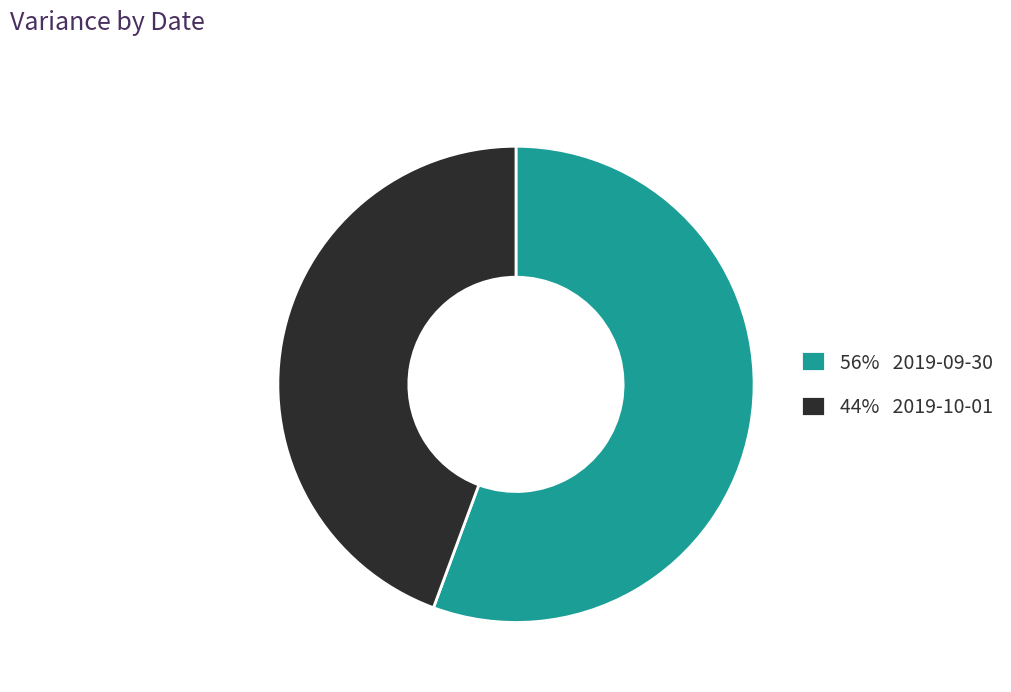

Which slice is the largest?

56% 2019-09-30